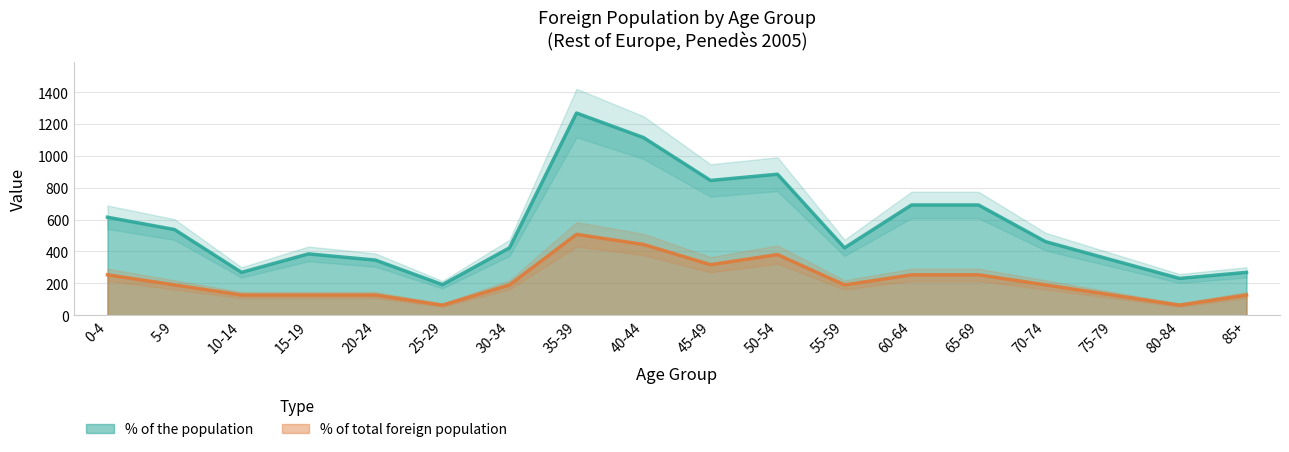

Reading left to right, transcribe all the data shown in this chart.

% of the population: 615.0	538.0	269.0	385.0	346.0	192.0	423.0	1269.0	1115.0	846.0	885.0	423.0	692.0	692.0	462.0	346.0	231.0	269.0
% of total foreign population: 253.8	190.4	126.9	126.9	126.9	63.5	190.4	507.6	444.2	317.2	380.7	190.4	253.8	253.8	190.4	126.9	63.5	126.9